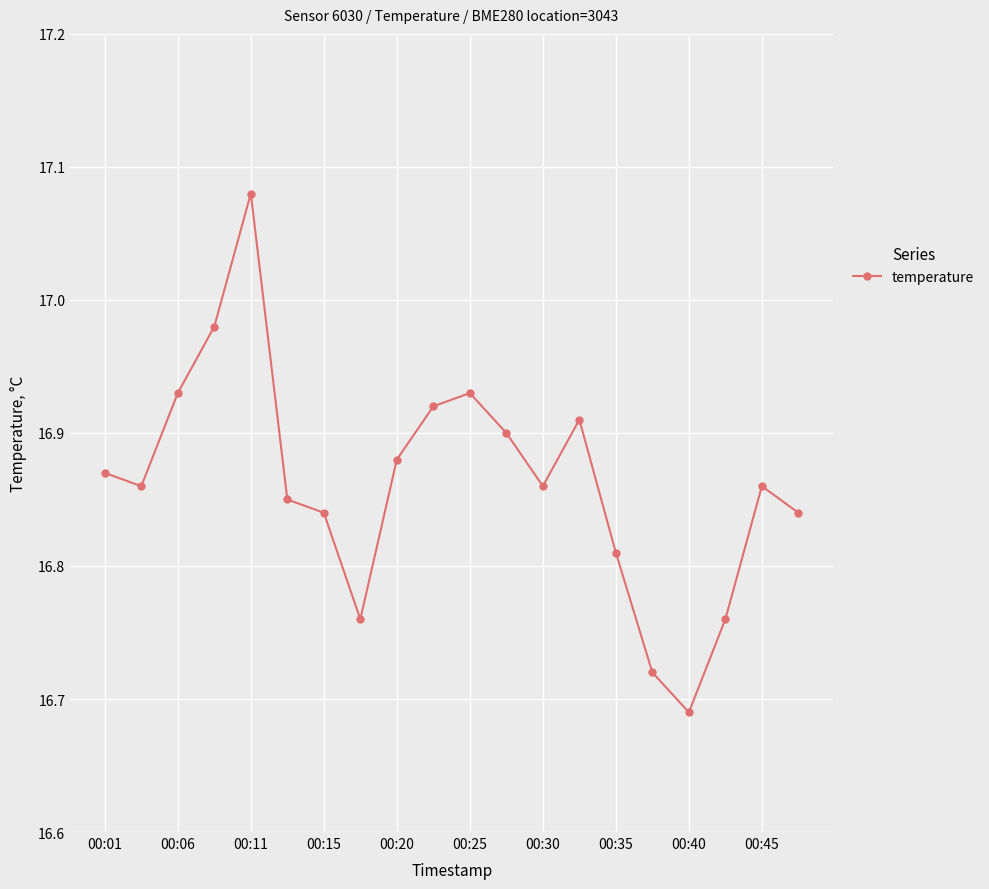

What is the difference between the maximum and second lowest values?

0.4